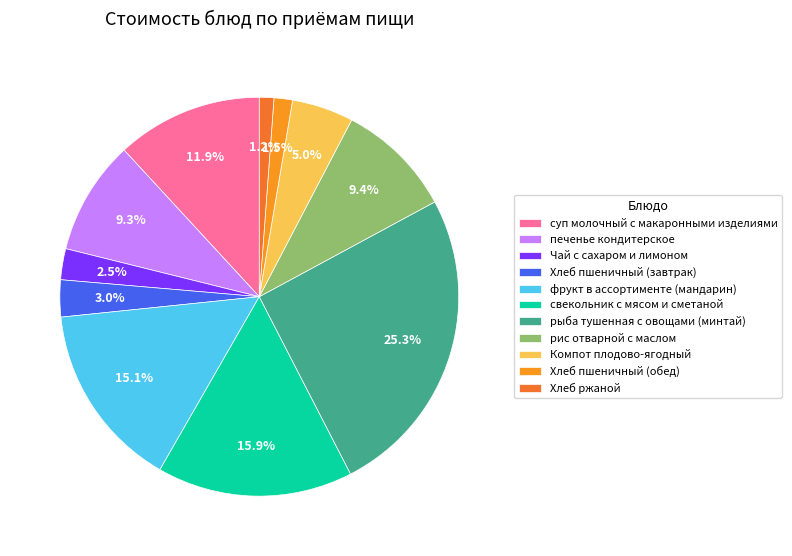

To the nearest percent, what is the difference between the свекольник с мясом и сметаной and Чай с сахаром и лимоном slice percentages?

13%